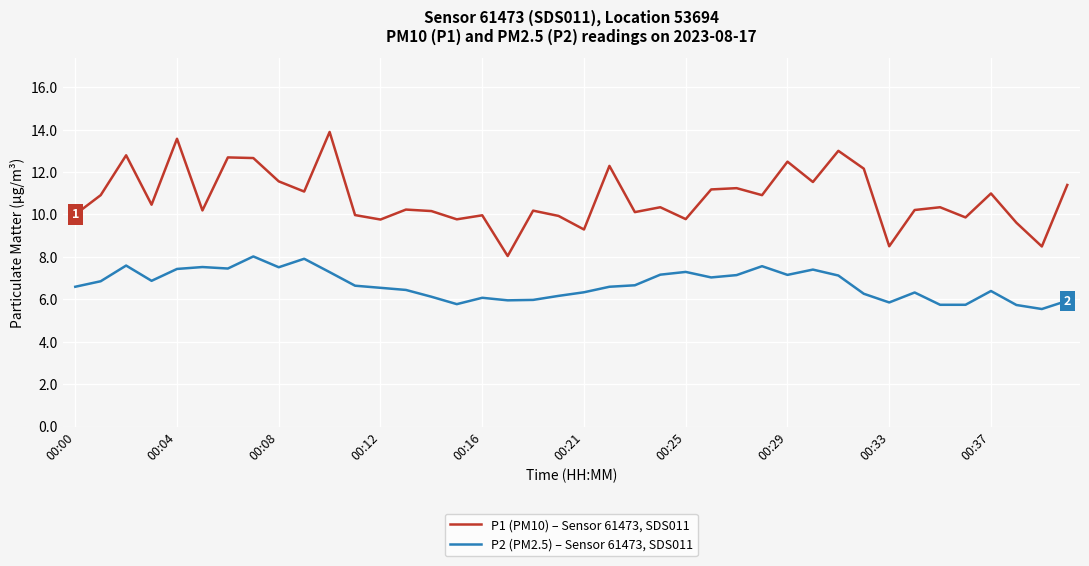

Does the chart have visible grid lines?

Yes